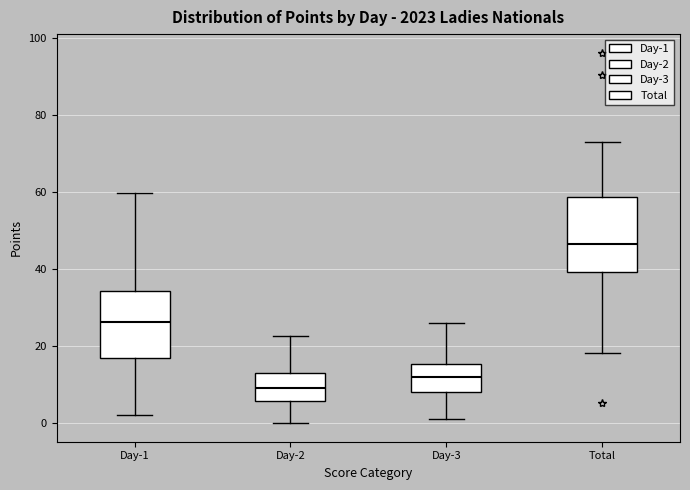

Where does the median line of the box for Day-3 sit on the y-axis? The values are not printed on the chart, so give them approximately, as read against the axis.

12